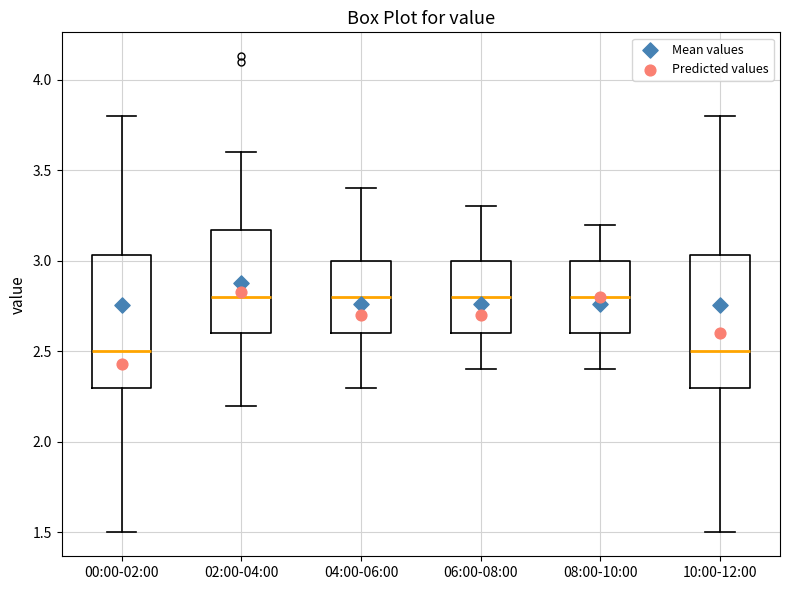

Where is the lower edge of the box for 08:00-10:00 on the y-axis? The values are not printed on the chart, so give them approximately, as read against the axis.

2.60